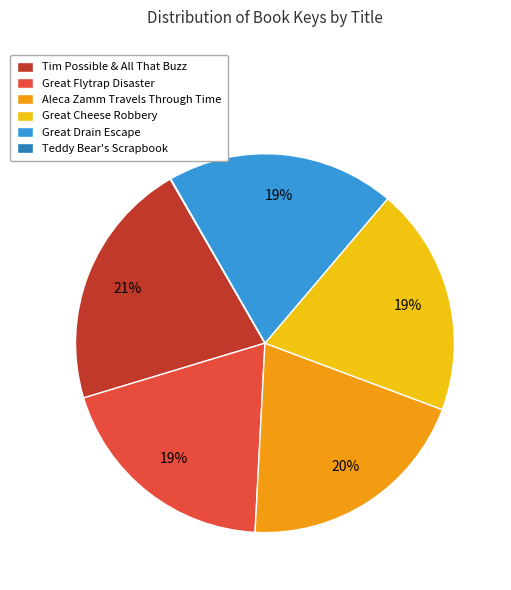

Between Aleca Zamm Travels Through Time and Tim Possible & All That Buzz, which is larger?

Tim Possible & All That Buzz